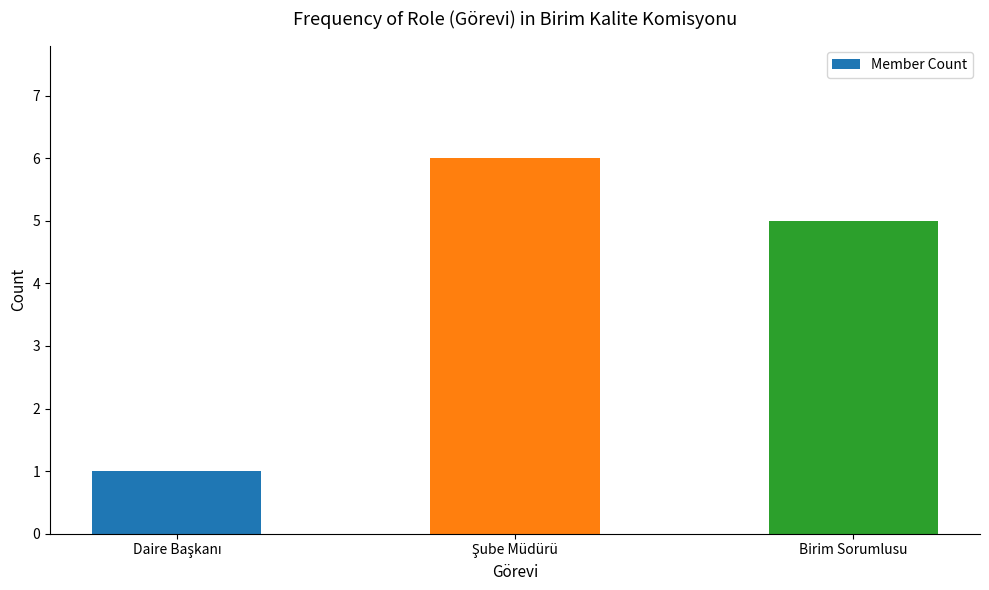

Is it true that the value at Birim Sorumlusu is 5?

True